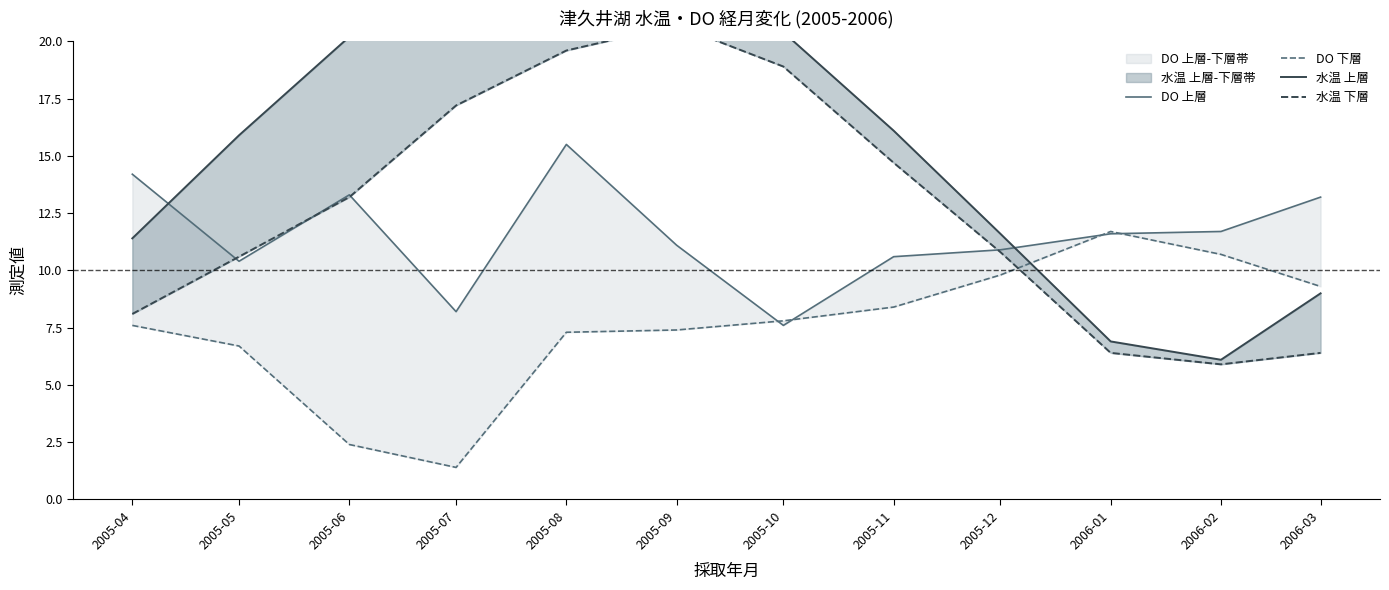

How many interior local valleys does the DO 下層 series have?

1